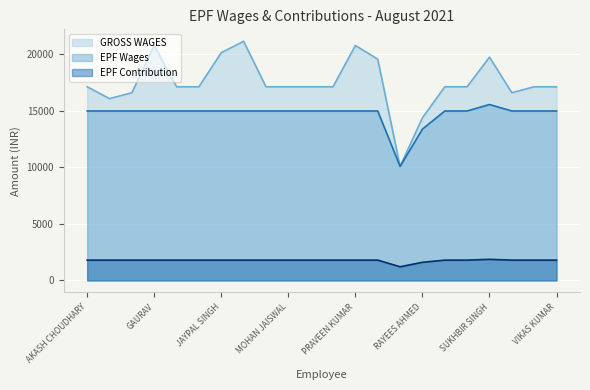

Which series has the widest spread of values?

GROSS WAGES